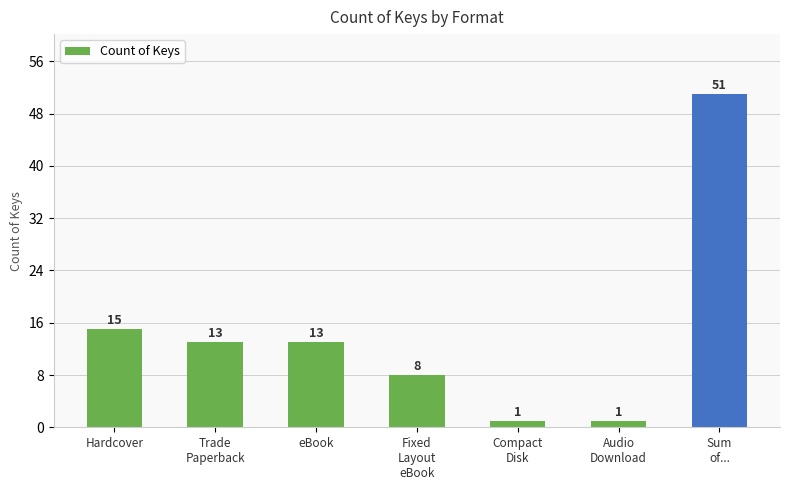

Is it true that the value at Compact
Disk is 1?

True